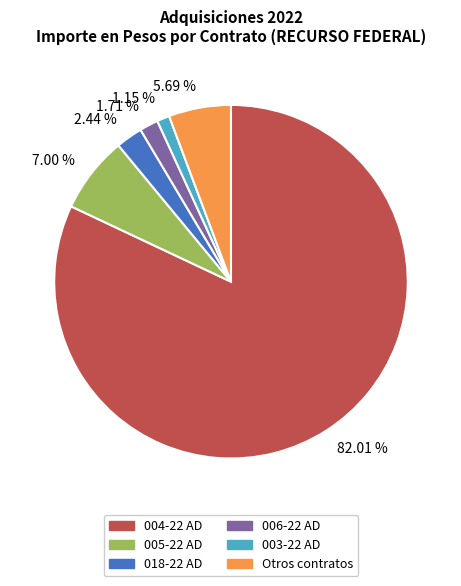

What is the majority slice?

82.01 %